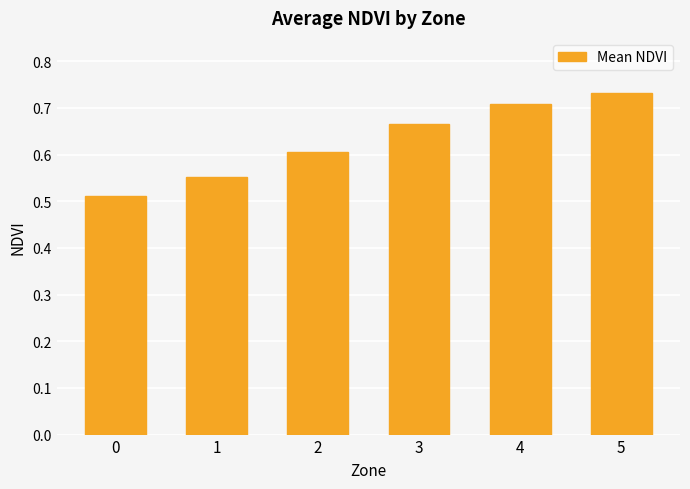

Count the values in the range 0 to 1.

6